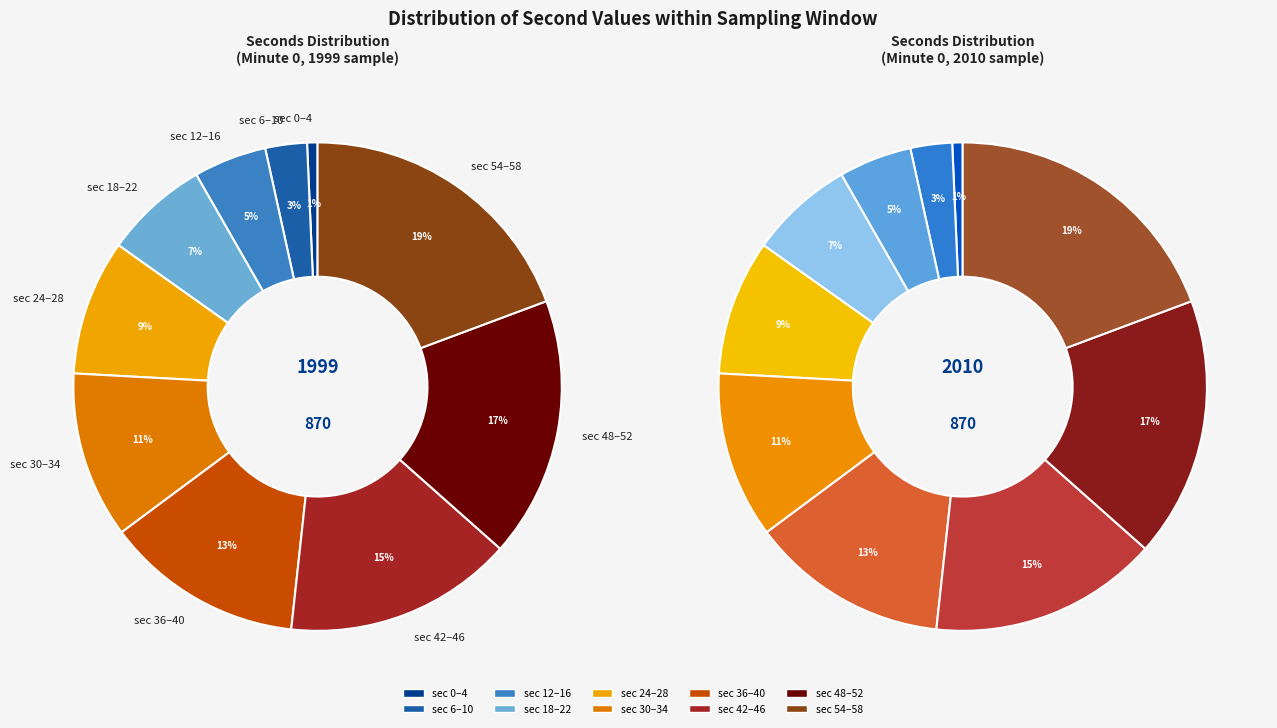

The 12 slice represents 11% of the pie. True or false?

False